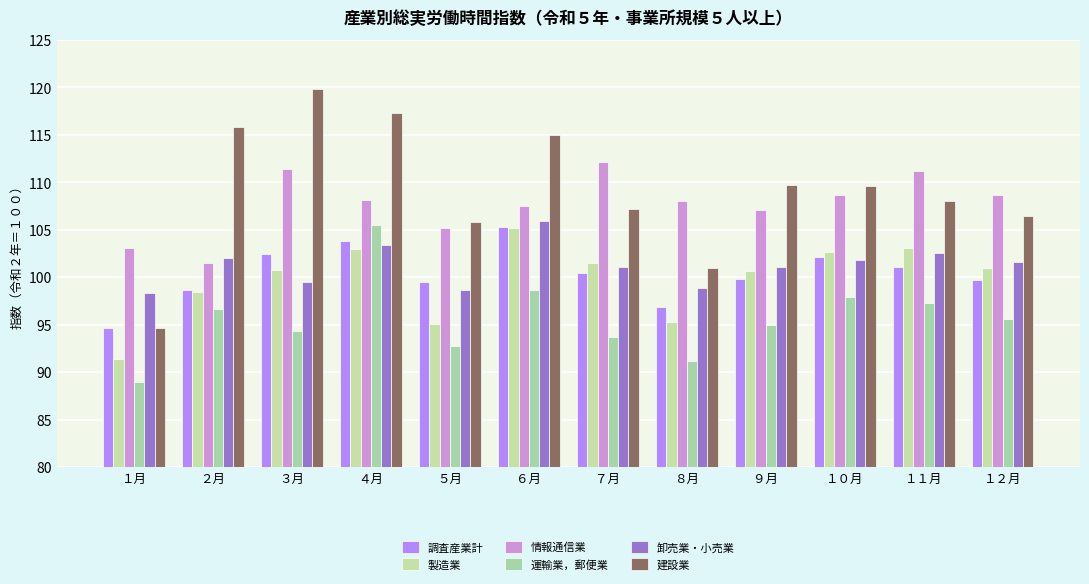

What is the difference between the maximum and minimum values in the 情報通信業 series?

10.6